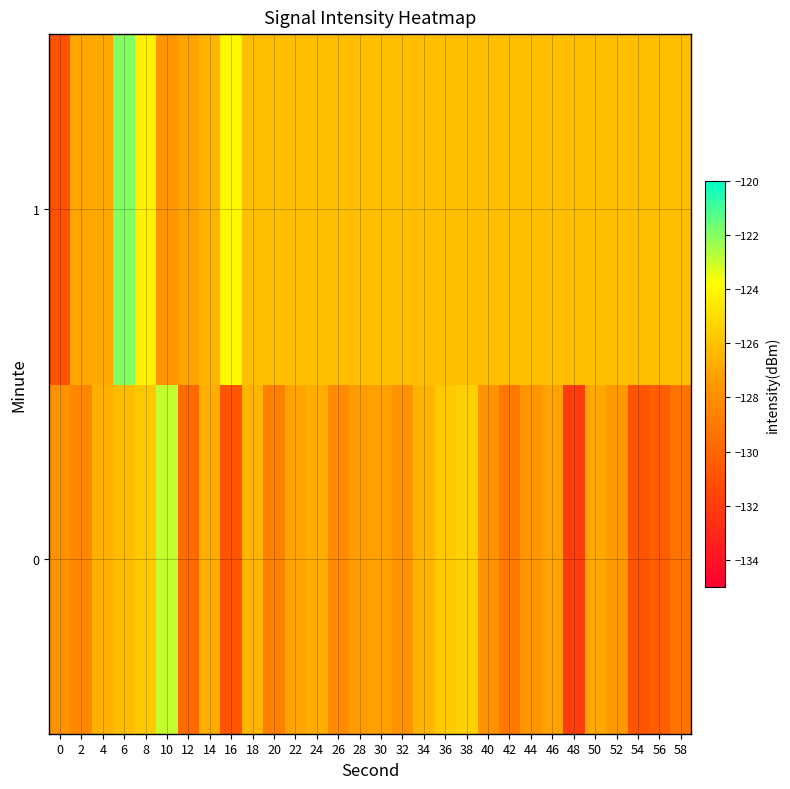

Which series changed the most between 6 and 14?

1